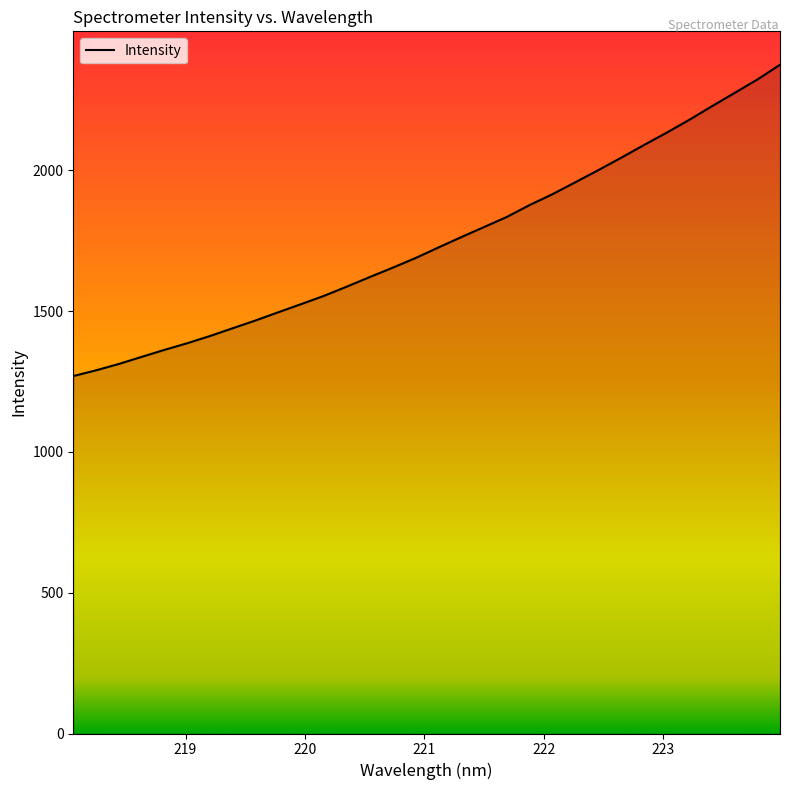

Does the chart have visible grid lines?

No